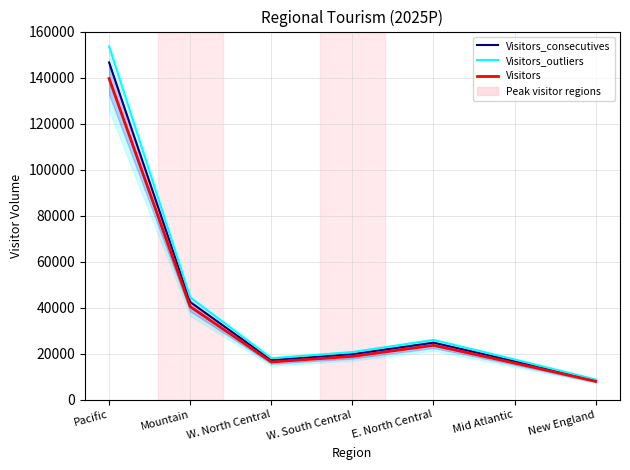

What position from the right is W. North Central?

5